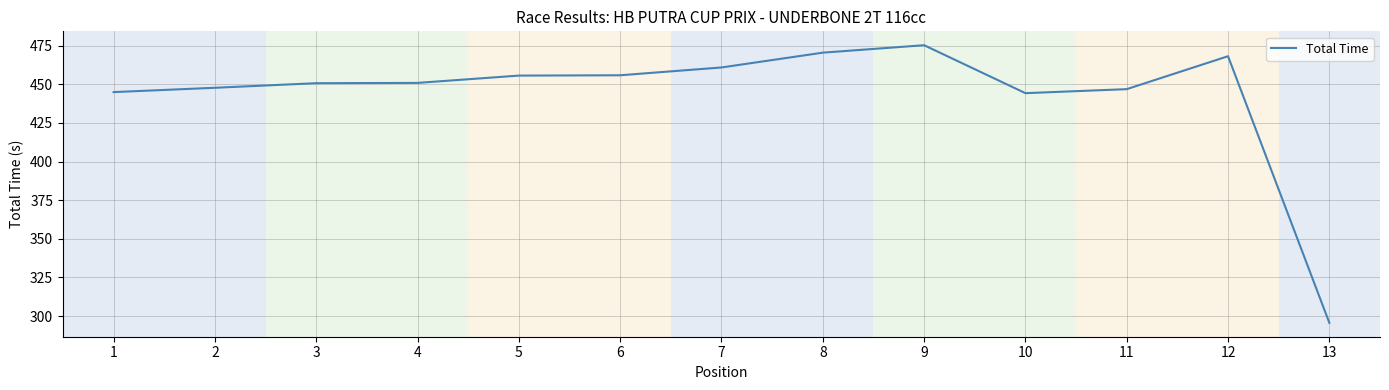

What is the difference between the maximum and minimum values?

179.8